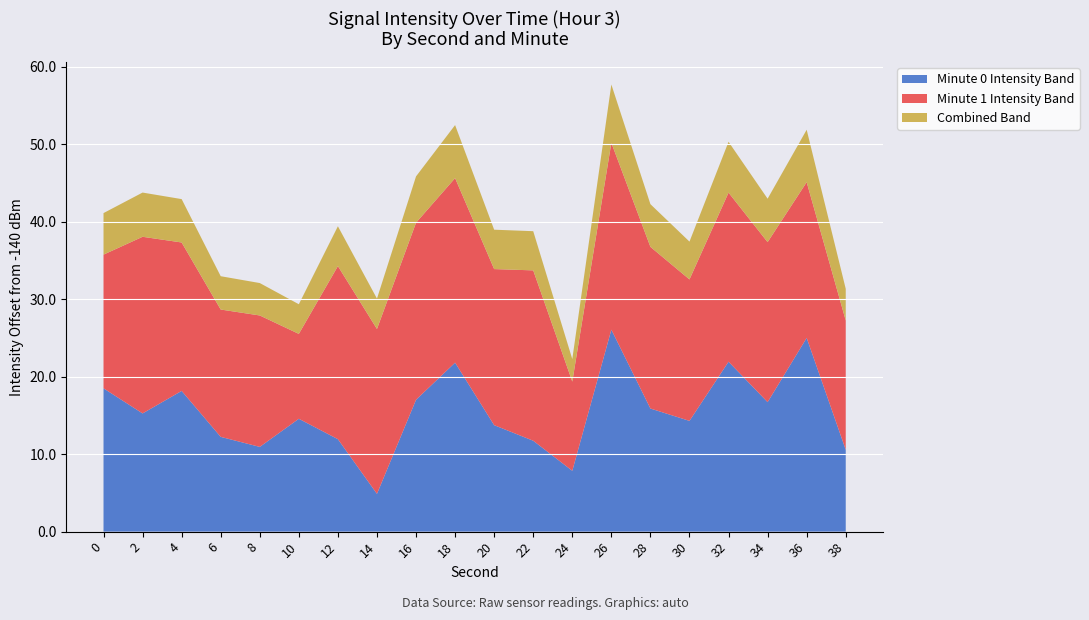

Reading left to right, what are all the values shown in this chart?

-121.5	-124.7	-121.8	-127.8	-129.1	-125.4	-128.1	-135.1	-123.0	-118.2	-126.3	-128.3	-132.1	-113.9	-124.1	-125.7	-118.1	-123.3	-115.0	-129.4